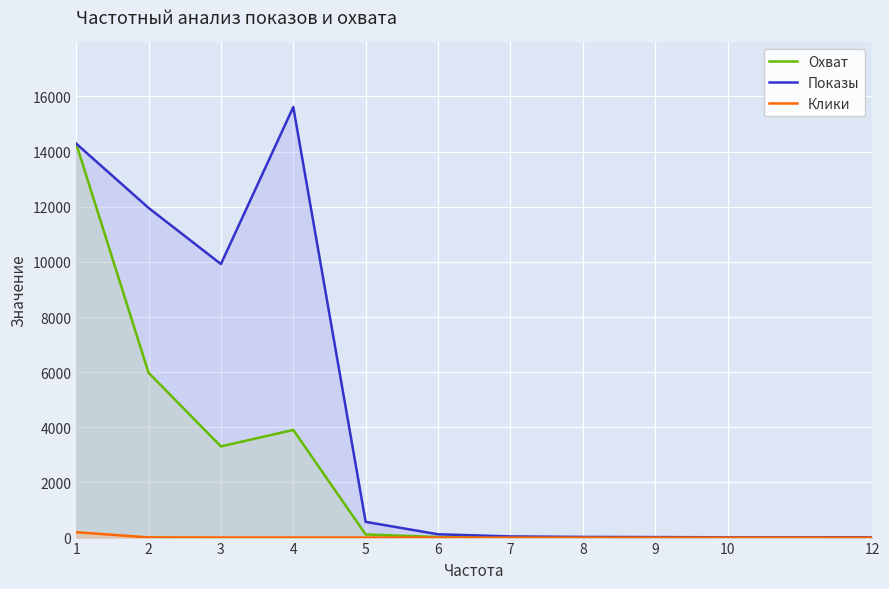

What is the lowest value of the Показы series?

10